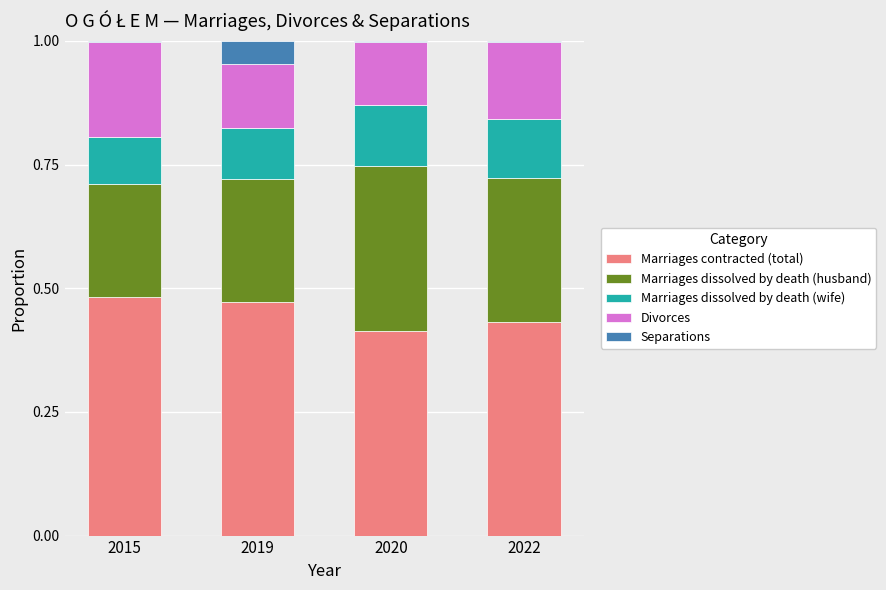

The Marriages contracted (total) series shows 0.9 at 2015. True or false?

False